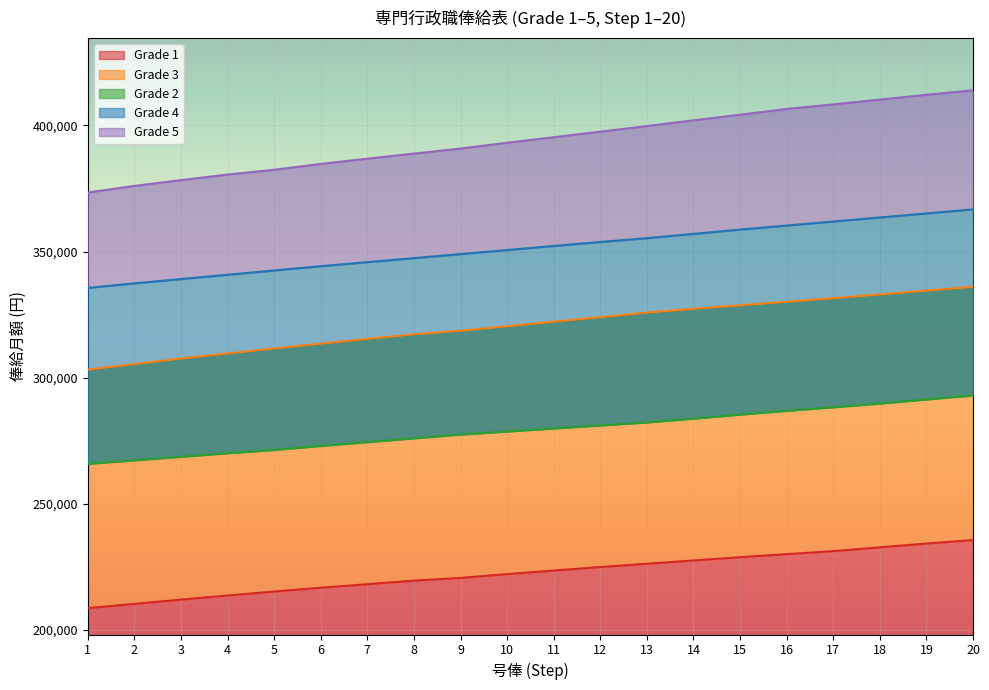

What is the sum of all Grade 2 values?

5585000